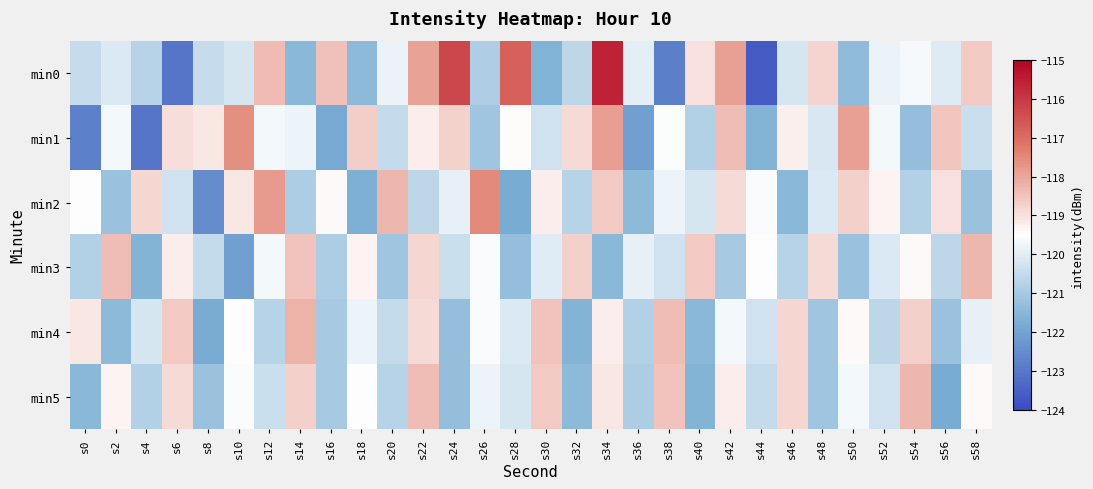

Reading right to left, extract all data points from this chart.

min0: s58=-118.6	s56=-120.0	s54=-119.7	s52=-119.8	s50=-121.4	s48=-118.8	s46=-120.2	s44=-123.6	s42=-117.9	s40=-119.0	s38=-122.8	s36=-120.0	s34=-115.6	s32=-120.6	s30=-121.6	s28=-116.8	s26=-120.9	s24=-116.3	s22=-117.9	s20=-119.8	s18=-121.4	s16=-118.5	s14=-121.5	s12=-118.3	s10=-120.2	s8=-120.5	s6=-123.0	s4=-120.7	s2=-120.1	s0=-120.5
min1: s58=-120.4	s56=-118.5	s54=-121.3	s52=-119.7	s50=-117.9	s48=-120.2	s46=-119.2	s44=-121.6	s42=-118.4	s40=-120.8	s38=-119.5	s36=-122.1	s34=-117.8	s32=-118.9	s30=-120.3	s28=-119.5	s26=-121.1	s24=-118.8	s22=-119.2	s20=-120.5	s18=-118.7	s16=-121.9	s14=-119.8	s12=-119.7	s10=-117.6	s8=-119.1	s6=-118.9	s4=-123.0	s2=-119.7	s0=-122.8
min2: s58=-121.2	s56=-119.0	s54=-120.8	s52=-119.3	s50=-118.7	s48=-120.1	s46=-121.5	s44=-119.6	s42=-118.9	s40=-120.2	s38=-119.8	s36=-121.4	s34=-118.6	s32=-120.7	s30=-119.2	s28=-121.8	s26=-117.5	s24=-119.9	s22=-120.6	s20=-118.3	s18=-121.7	s16=-119.4	s14=-120.9	s12=-117.8	s10=-119.1	s8=-122.5	s6=-120.3	s4=-118.8	s2=-121.2	s0=-119.5
min3: s58=-118.3	s56=-120.6	s54=-119.4	s52=-120.1	s50=-121.2	s48=-118.9	s46=-120.7	s44=-119.5	s42=-121.0	s40=-118.6	s38=-120.3	s36=-119.9	s34=-121.5	s32=-118.7	s30=-120.0	s28=-121.3	s26=-119.6	s24=-120.4	s22=-118.8	s20=-121.1	s18=-119.3	s16=-120.9	s14=-118.5	s12=-119.7	s10=-122.1	s8=-120.5	s6=-119.2	s4=-121.6	s2=-118.4	s0=-120.8
min4: s58=-119.9	s56=-121.2	s54=-118.7	s52=-120.6	s50=-119.4	s48=-121.1	s46=-118.8	s44=-120.3	s42=-119.7	s40=-121.5	s38=-118.4	s36=-120.8	s34=-119.2	s32=-121.6	s30=-118.5	s28=-120.1	s26=-119.6	s24=-121.3	s22=-118.9	s20=-120.5	s18=-119.8	s16=-121.0	s14=-118.2	s12=-120.7	s10=-119.5	s8=-121.8	s6=-118.6	s4=-120.2	s2=-121.4	s0=-119.1
min5: s58=-119.4	s56=-121.8	s54=-118.3	s52=-120.3	s50=-119.7	s48=-121.1	s46=-118.8	s44=-120.5	s42=-119.2	s40=-121.6	s38=-118.5	s36=-120.9	s34=-119.1	s32=-121.4	s30=-118.6	s28=-120.2	s26=-119.8	s24=-121.3	s22=-118.4	s20=-120.7	s18=-119.5	s16=-121.0	s14=-118.7	s12=-120.4	s10=-119.6	s8=-121.2	s6=-118.9	s4=-120.8	s2=-119.3	s0=-121.5